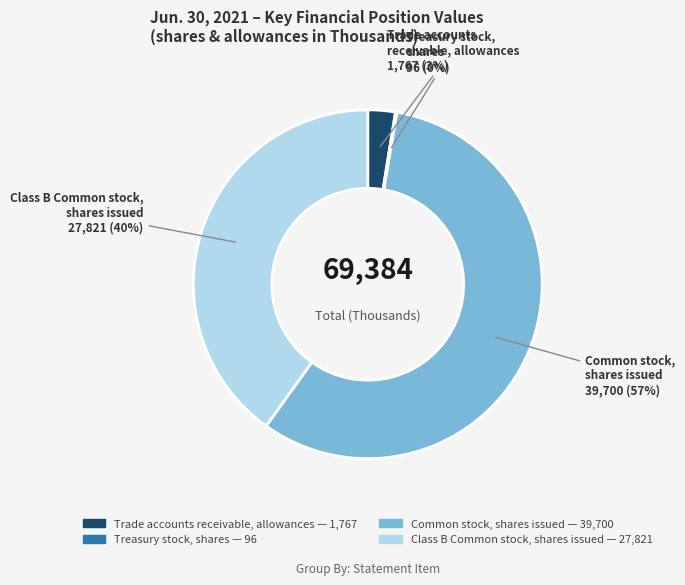

What is the largest slice in the pie chart?

Common stock, shares issued